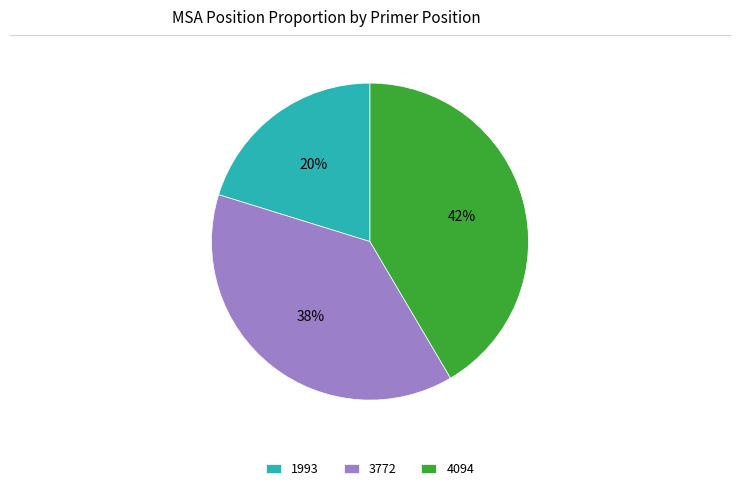

To the nearest percent, what percentage of the pie is 1993?

20%